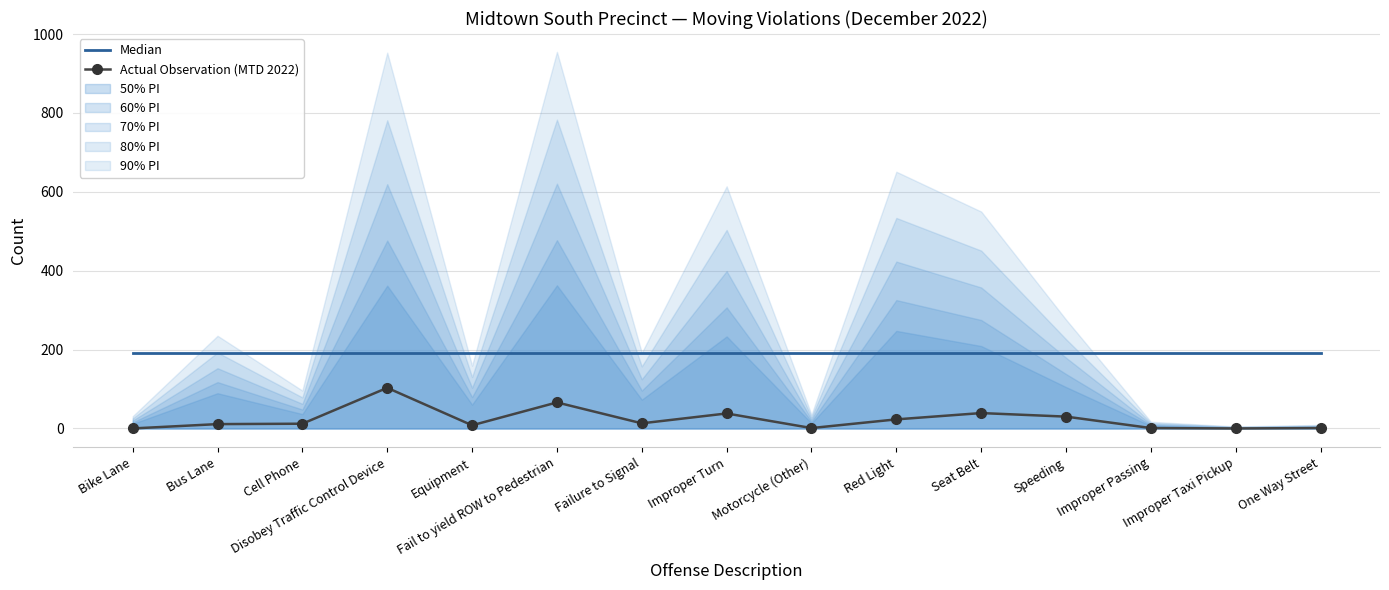

List the labels in order of Actual Observation (MTD 2022) value, smallest first.

Bike Lane, Improper Taxi Pickup, Motorcycle (Other), Improper Passing, One Way Street, Equipment, Bus Lane, Cell Phone, Failure to Signal, Red Light, Speeding, Improper Turn, Seat Belt, Fail to yield ROW to Pedestrian, Disobey Traffic Control Device